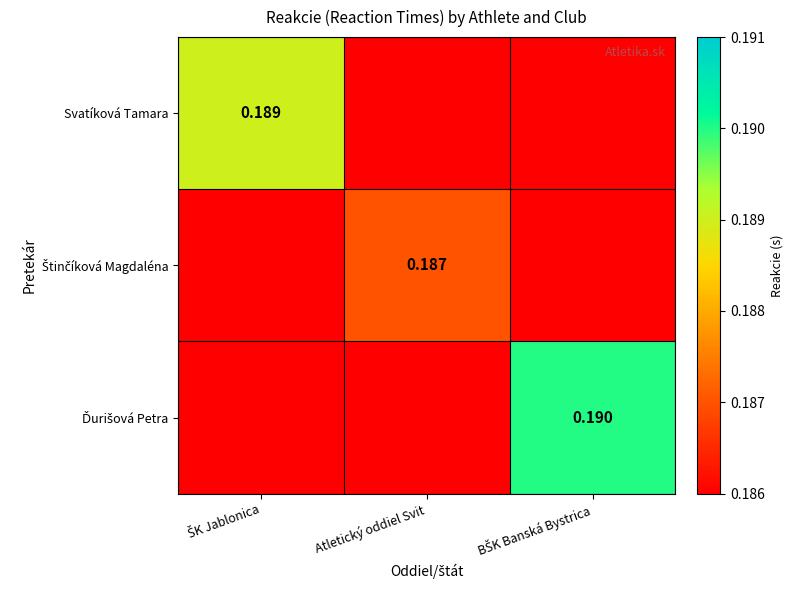

The value of Svatíková Tamara at ŠK Jablonica is 0.1. True or false?

False